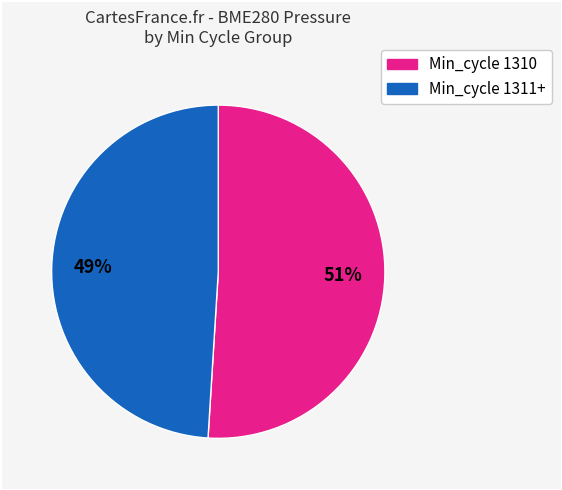

To the nearest percent, what is the average slice percentage?

50%